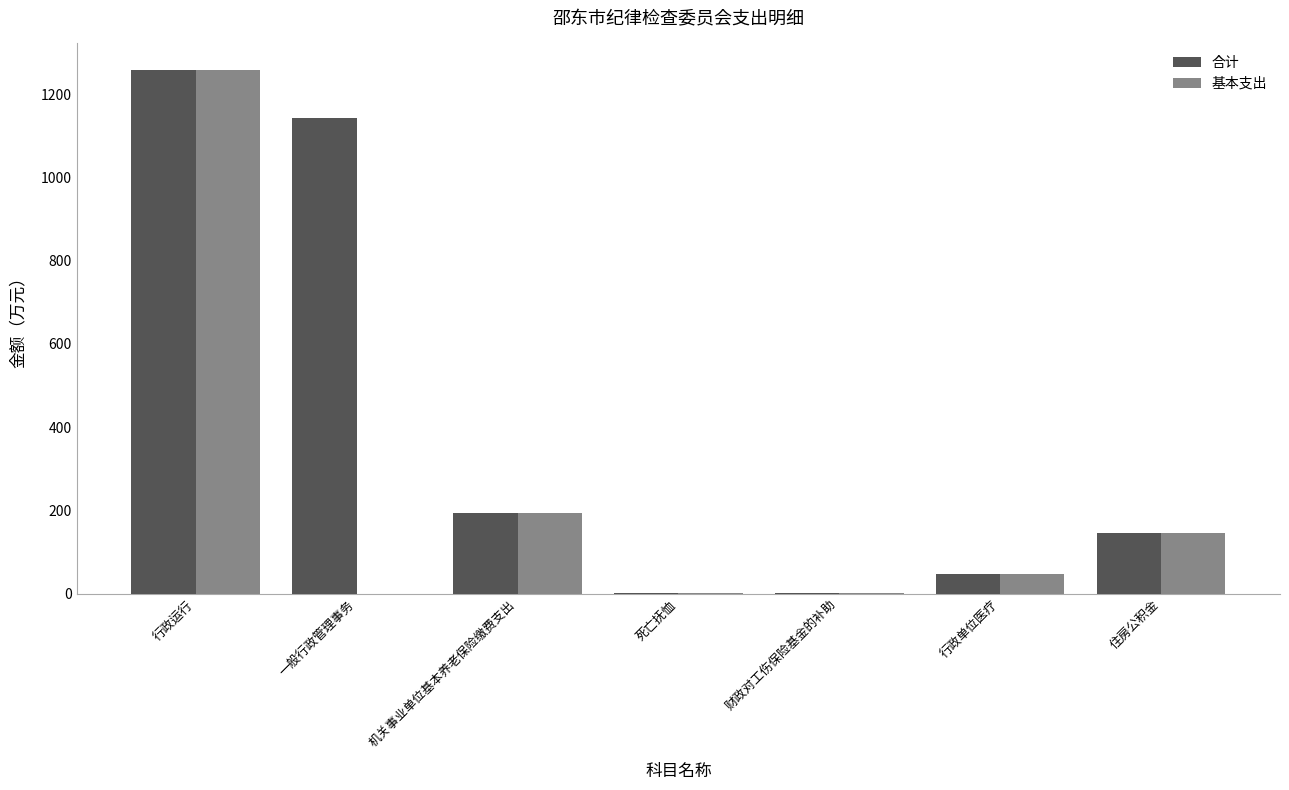

Does the chart contain stacked bars?

No